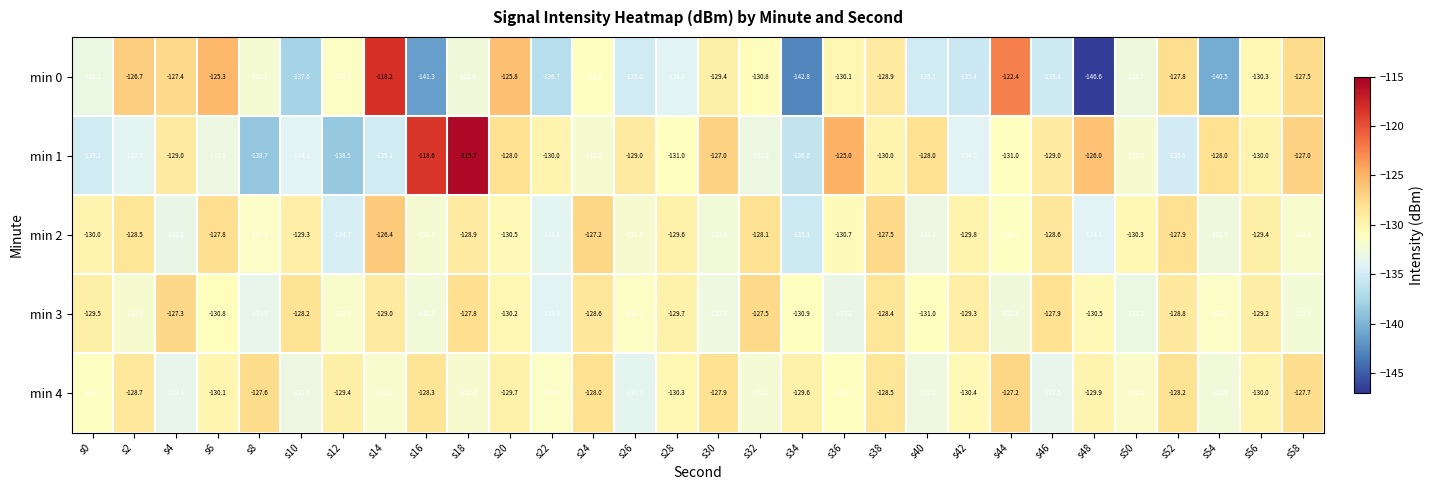

What is the difference between the second highest and second lowest values in the min 2 series?

7.5